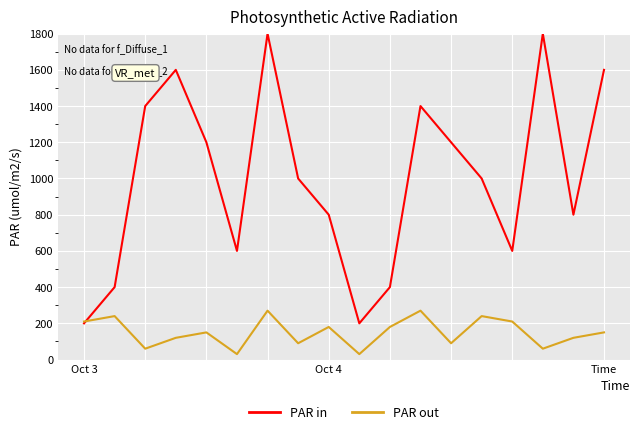

How many lines are shown in the chart?

2